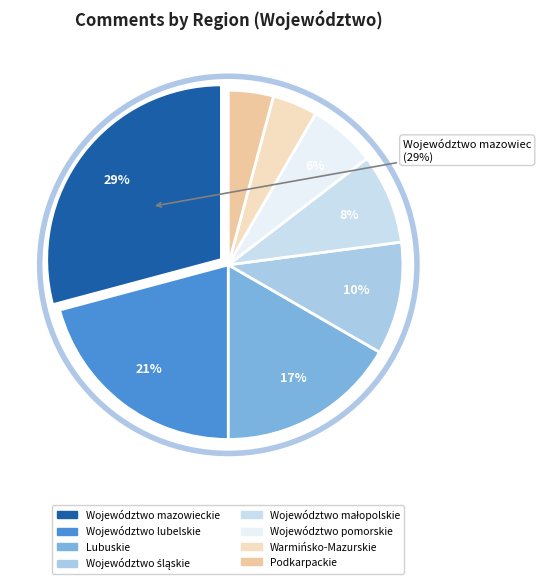

Is there any slice that represents more than half of the pie?

No